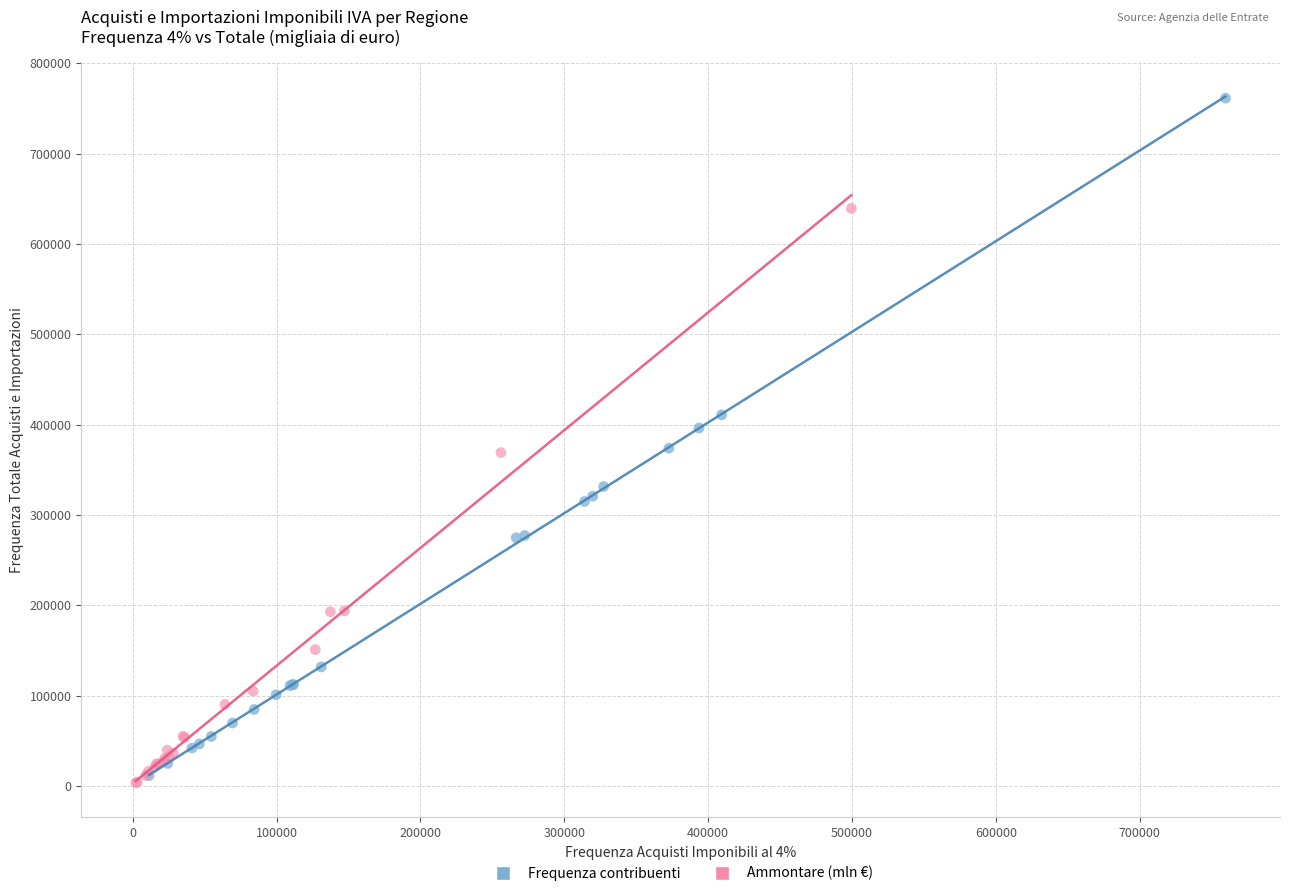

Which series contains the highest Y value?

Frequenza contribuenti